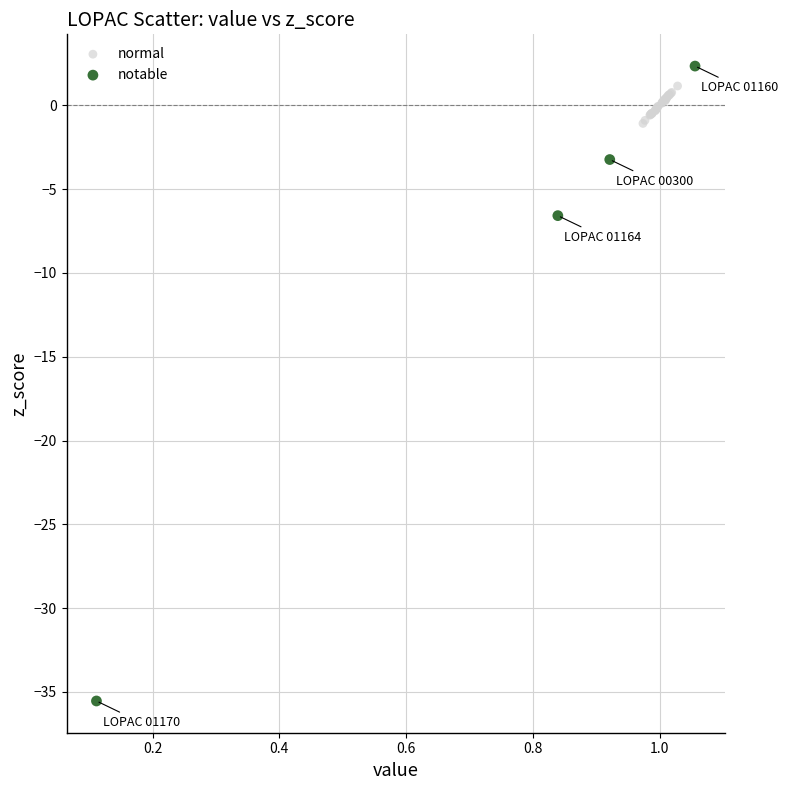

What are all the series names shown in the legend?

normal, notable